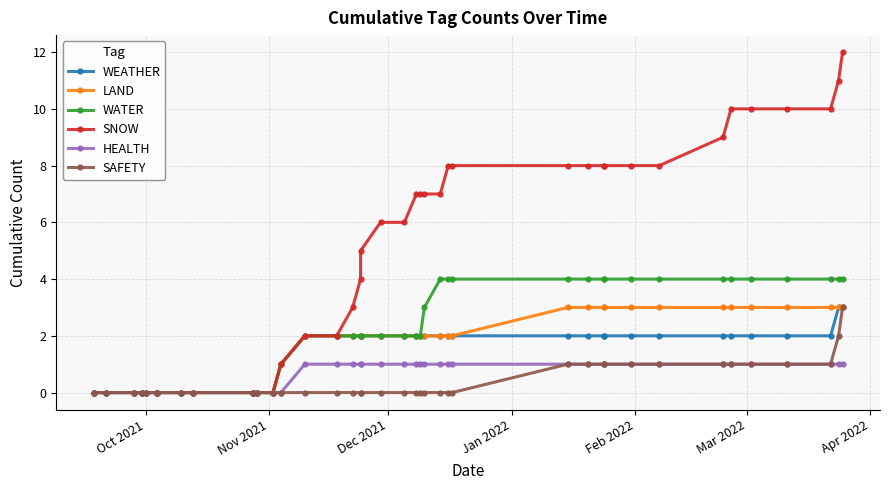

True or false: HEALTH and SNOW intersect in this chart.

False